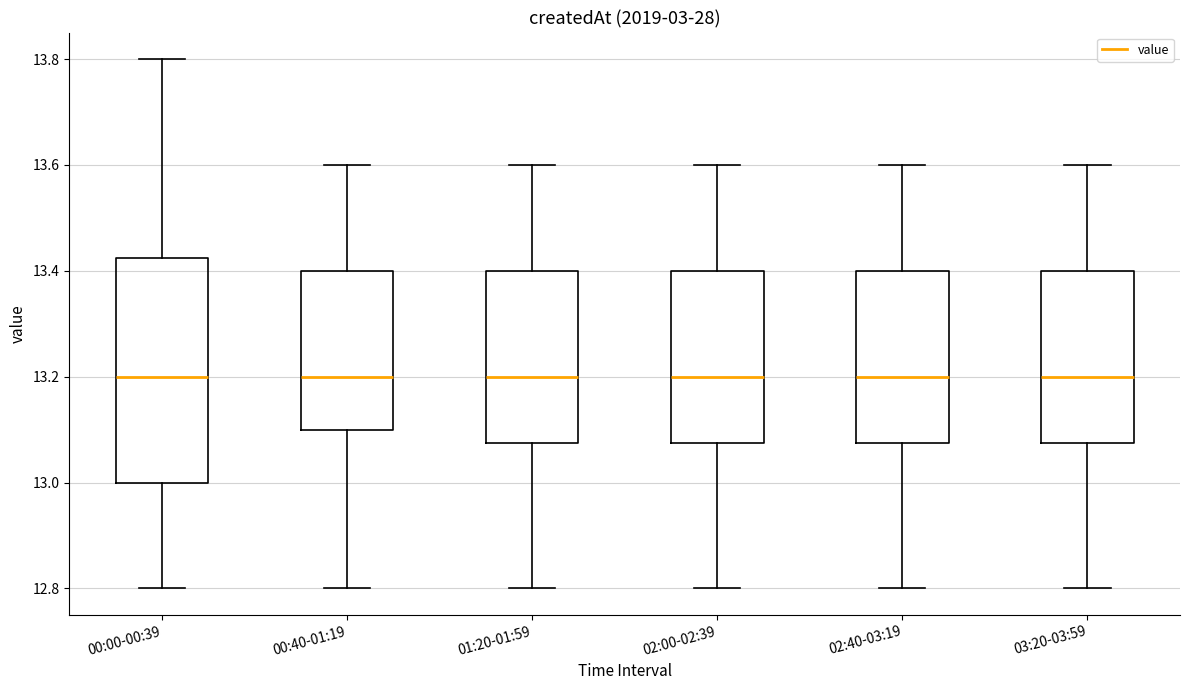

Which box is the tallest, from its lower edge to its upper edge?

00:00-00:39